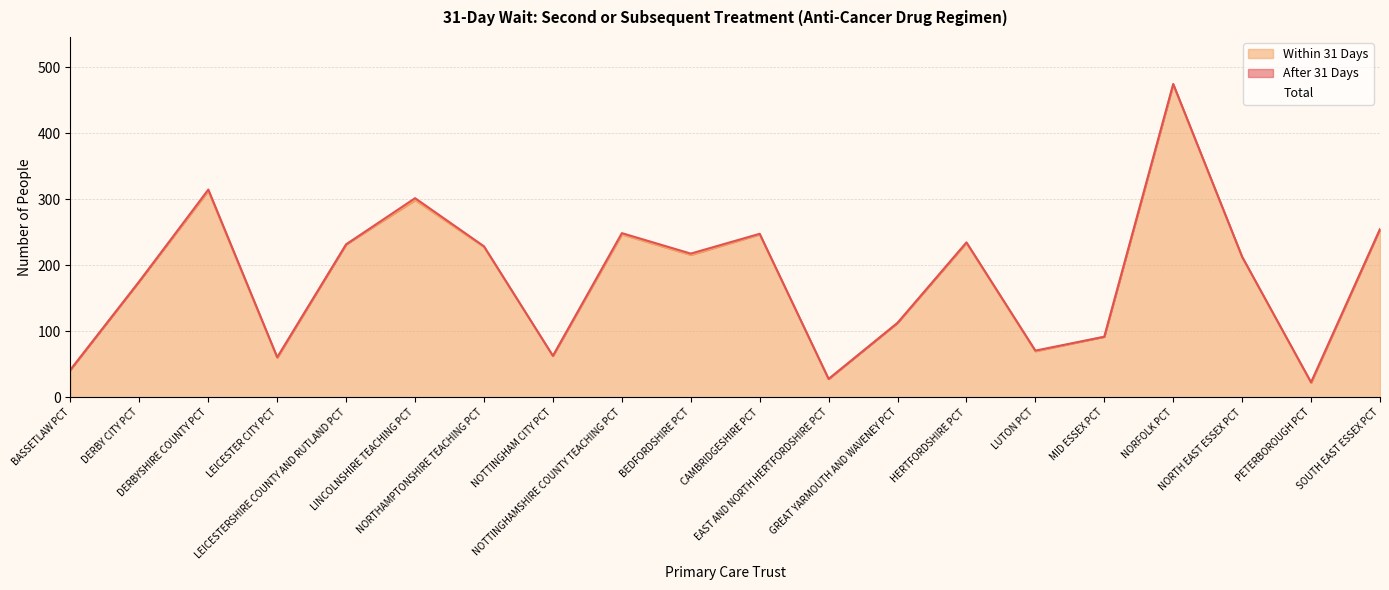

Read the Total value at LEICESTER CITY PCT, to the nearest 5.

60